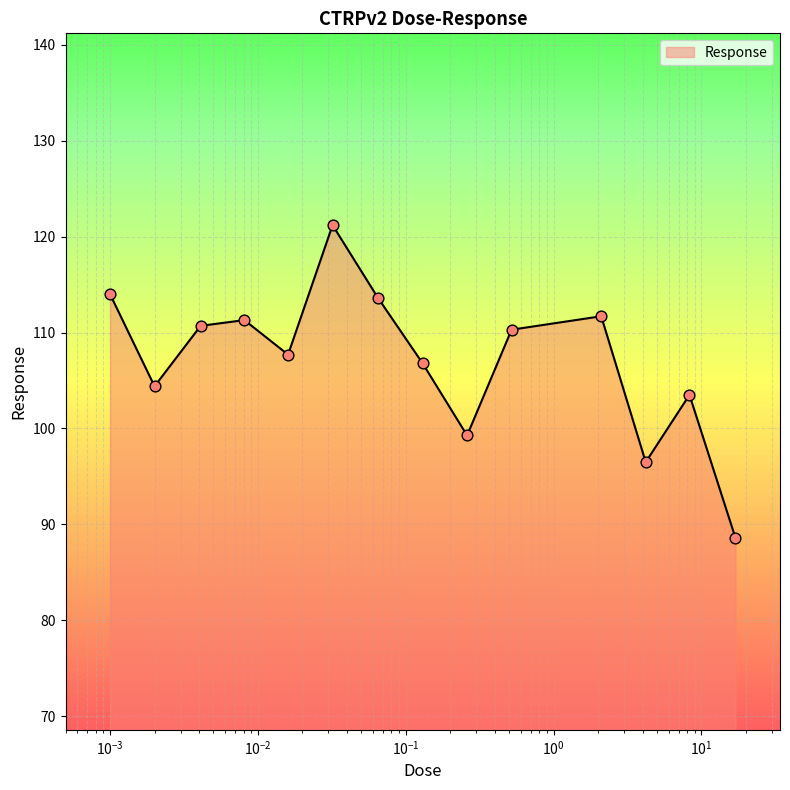

What is the difference between the maximum and minimum values?

32.6